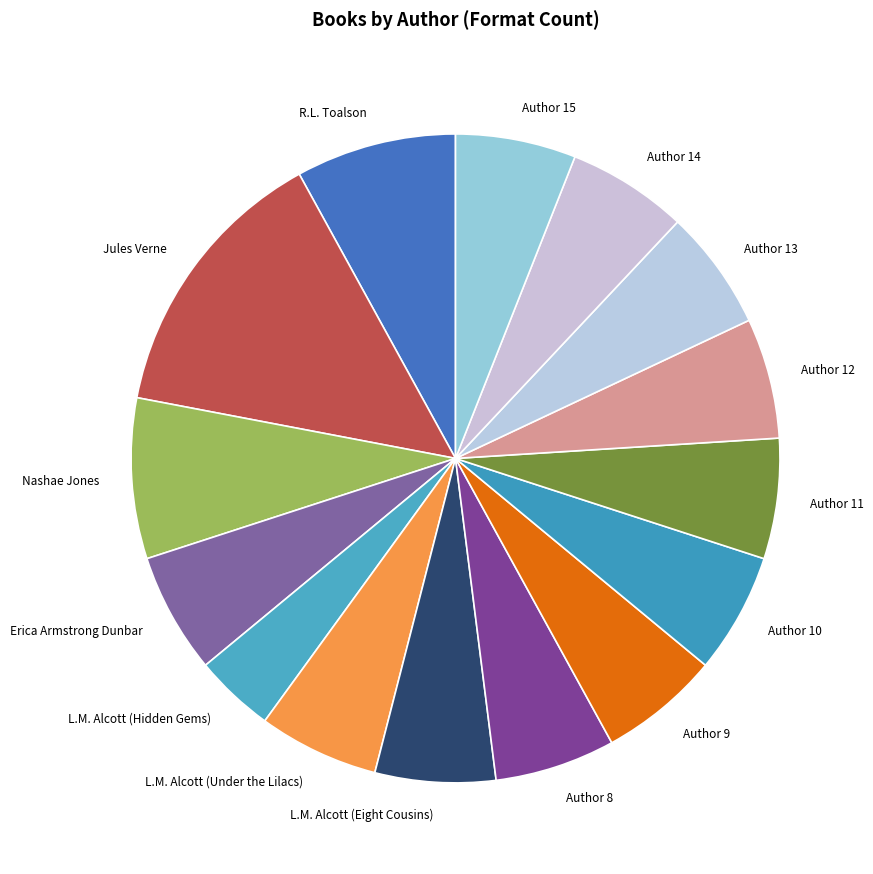

How many segments does this pie chart have?

15